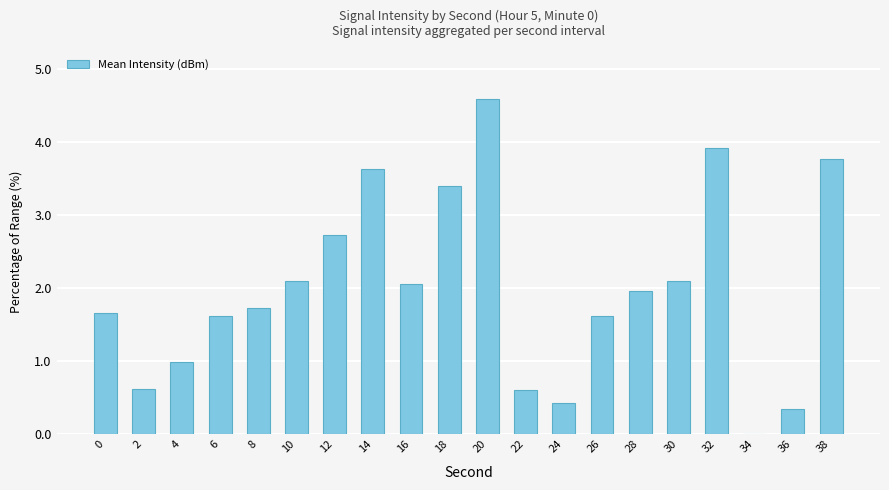

What is the difference between the values at 22 and 32?

3.3